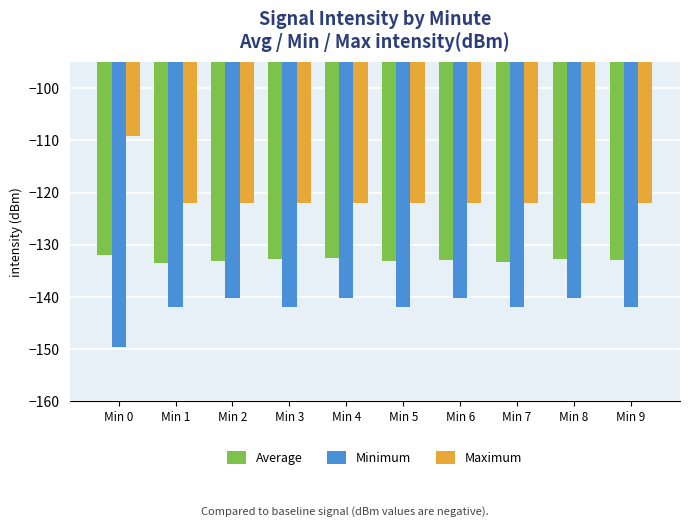

What is the value of the Average bar at the 9th from the left?

-132.7